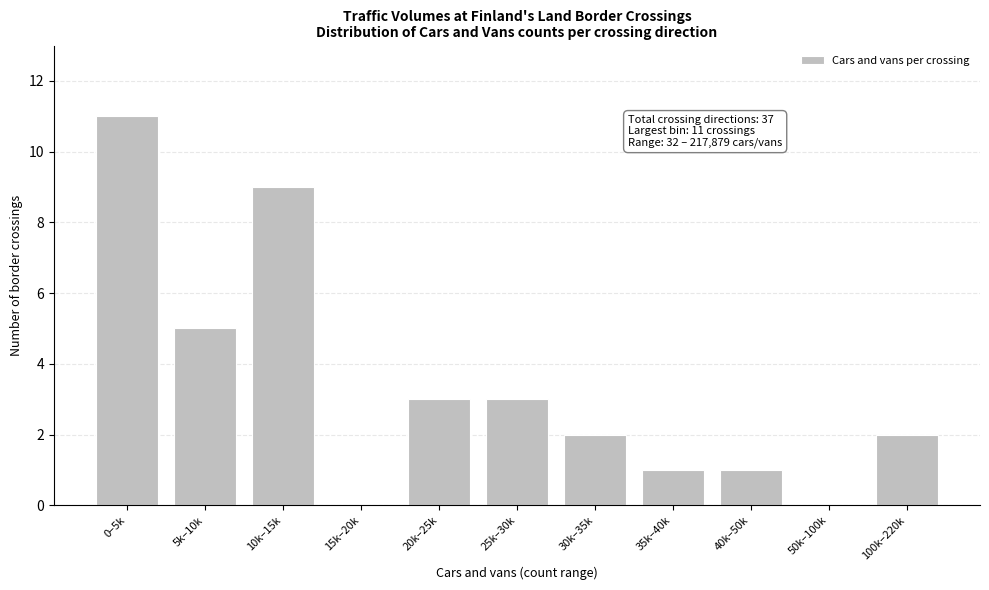

Reading right to left, extract all data points from this chart.

100k–220k=2	50k–100k=0	40k–50k=1	35k–40k=1	30k–35k=2	25k–30k=3	20k–25k=3	15k–20k=0	10k–15k=9	5k–10k=5	0–5k=11